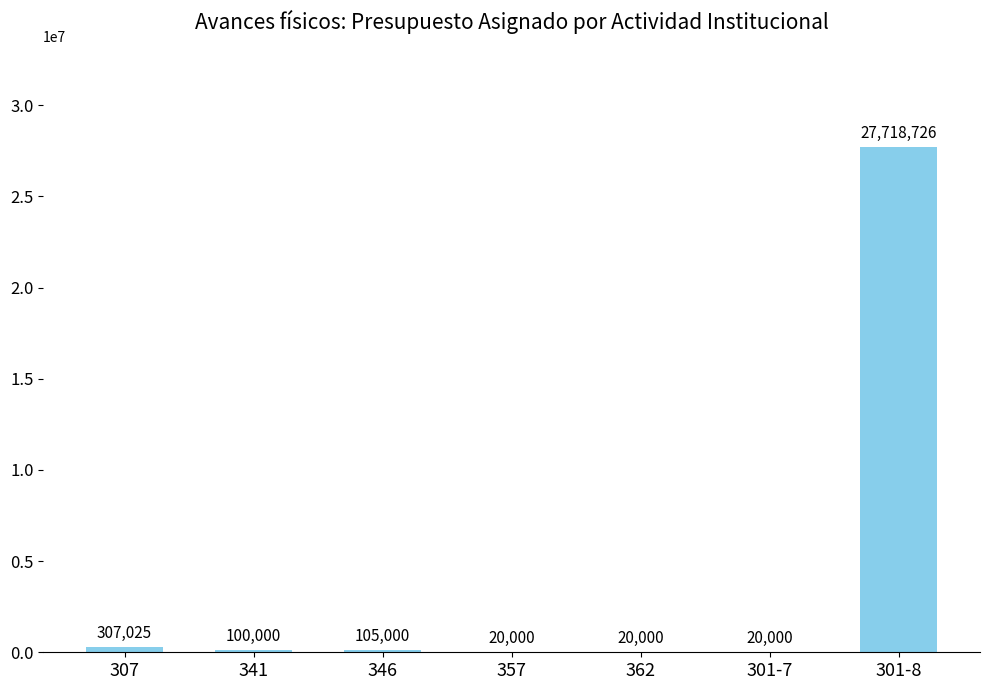

Which has a higher value, 301-7 or 301-8?

301-8